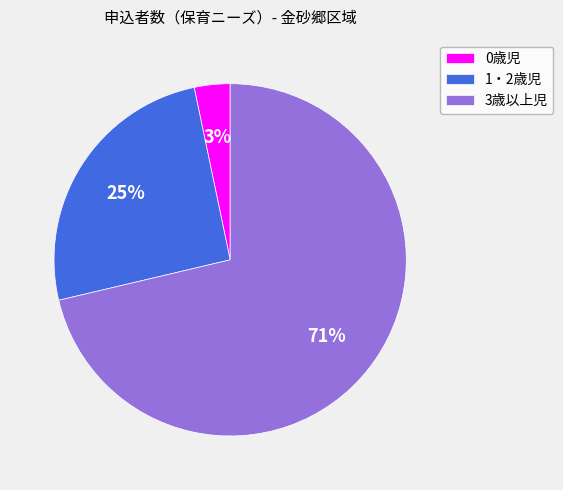

Does any single category account for the majority?

Yes